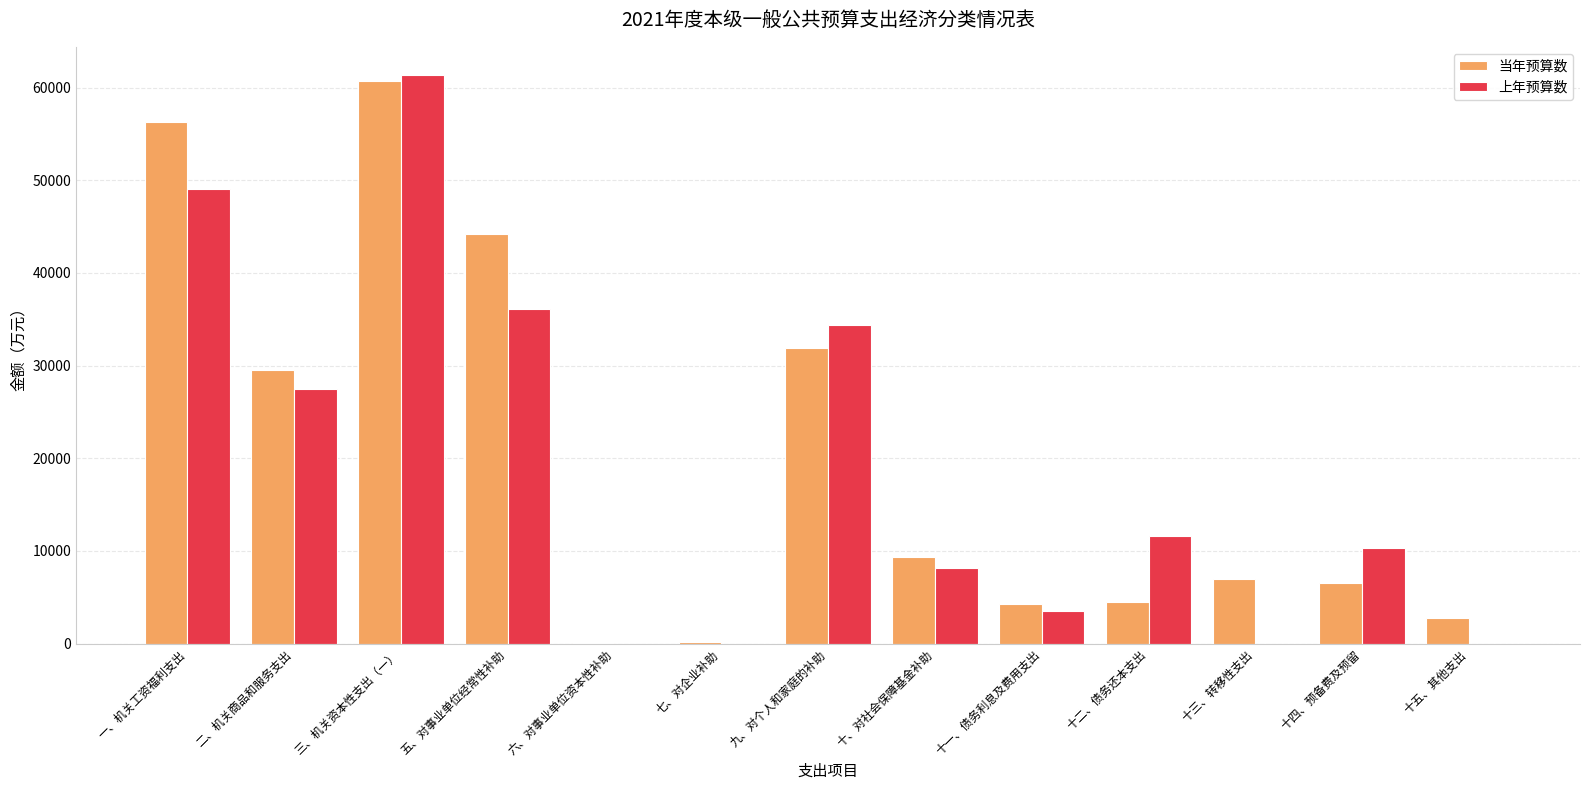

Is it true that 当年预算数 equals 6600 at 十四、预备费及预留?

True